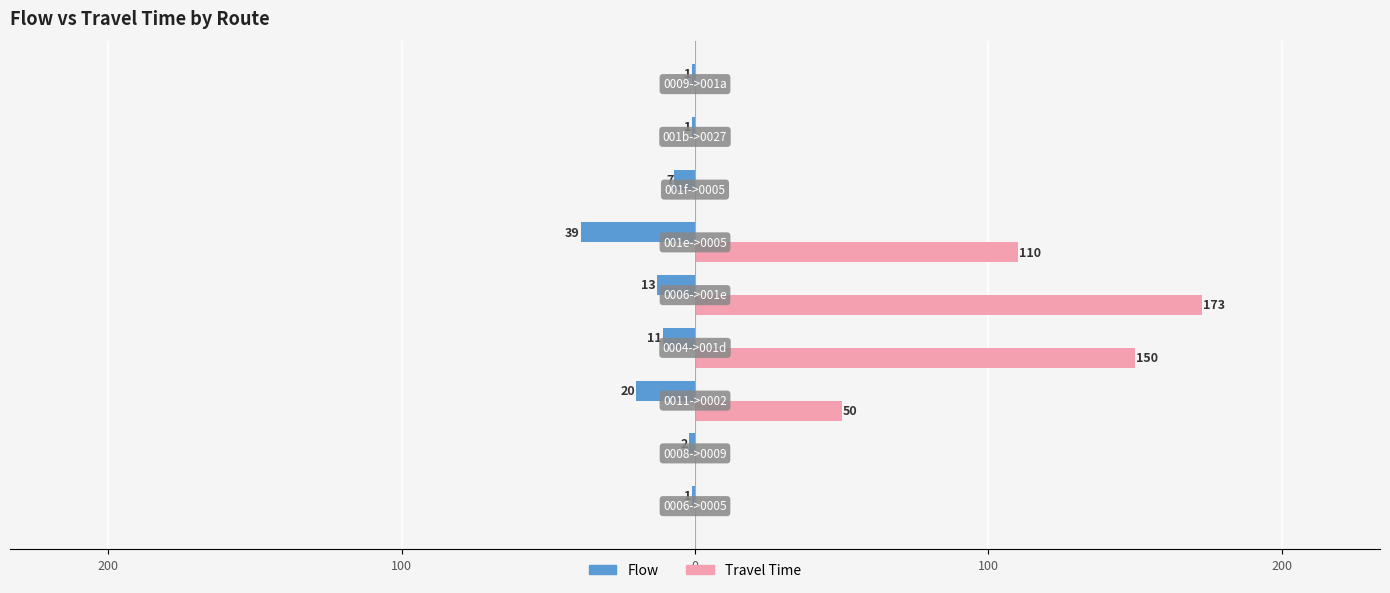

What is the difference between the second highest and second lowest values in the Travel Time series?

150